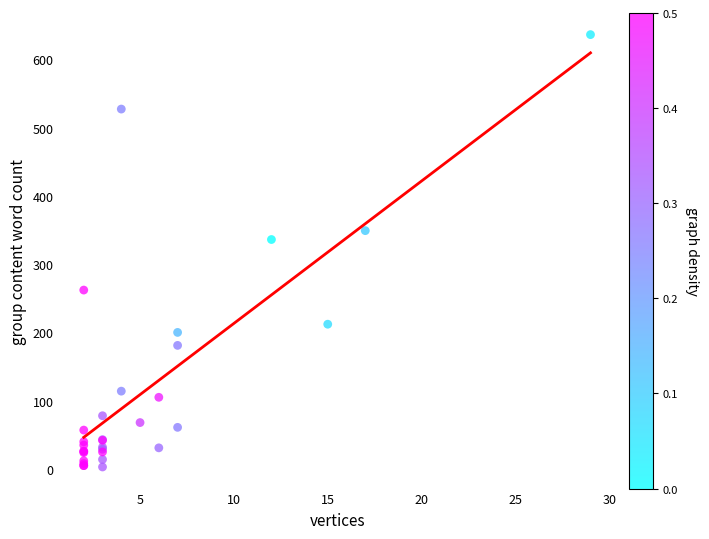

What Y value in the scatter plot is closest to 319?

336